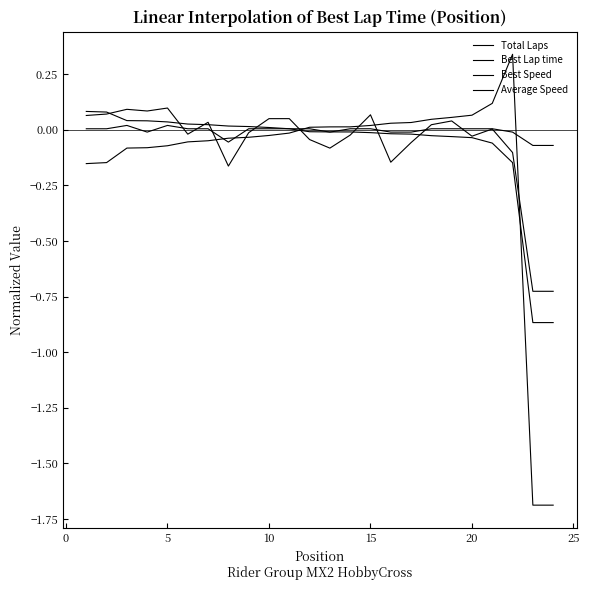

How many lines are shown in the chart?

4